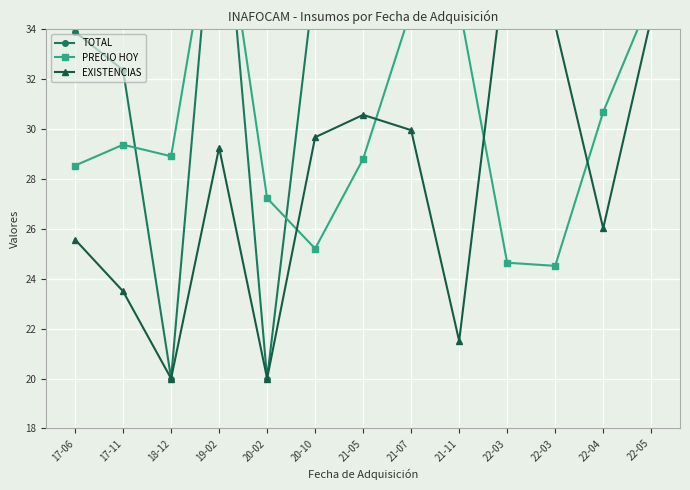

Read the TOTAL value at 19-02.

42.1